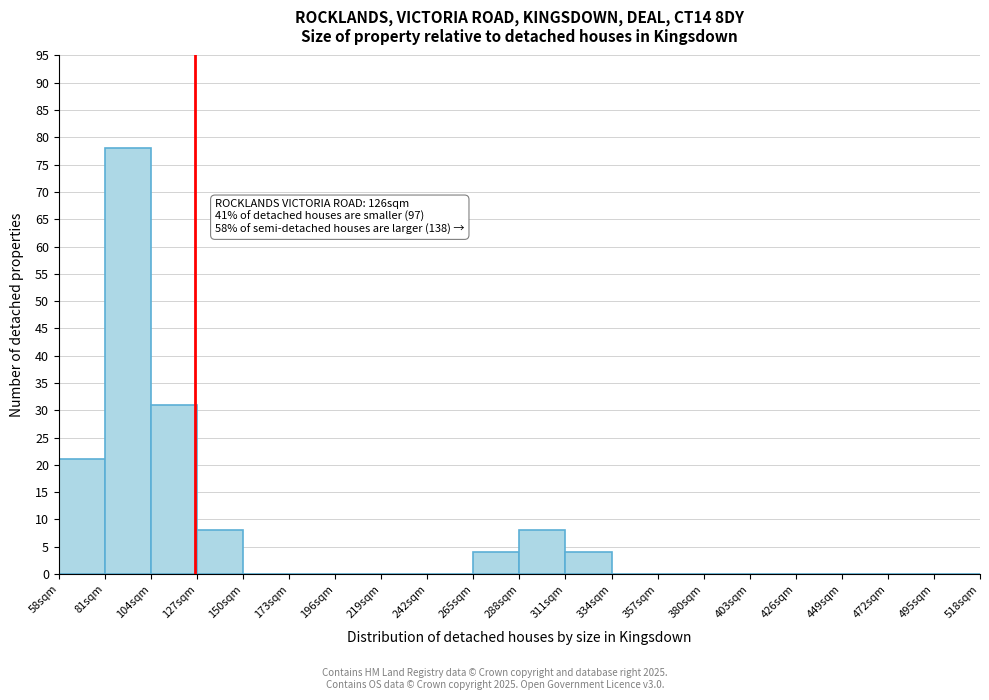

Which range on the x-axis has the tallest bar?

81 to 104